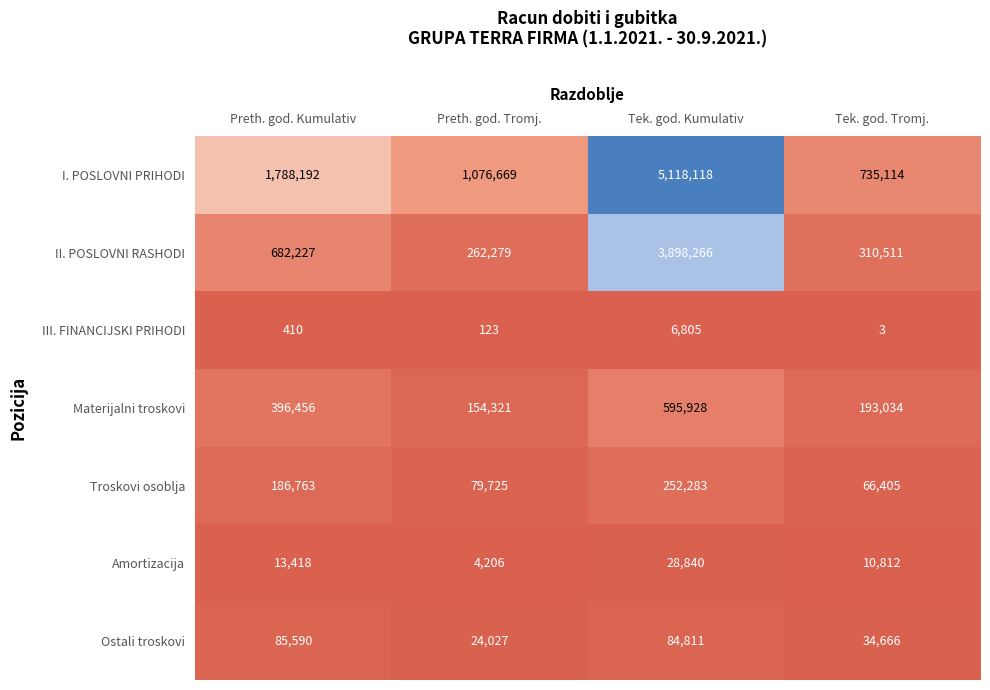

Which series changed the most between Tek. god. Kumulativ and Tek. god. Tromj.?

I. POSLOVNI PRIHODI